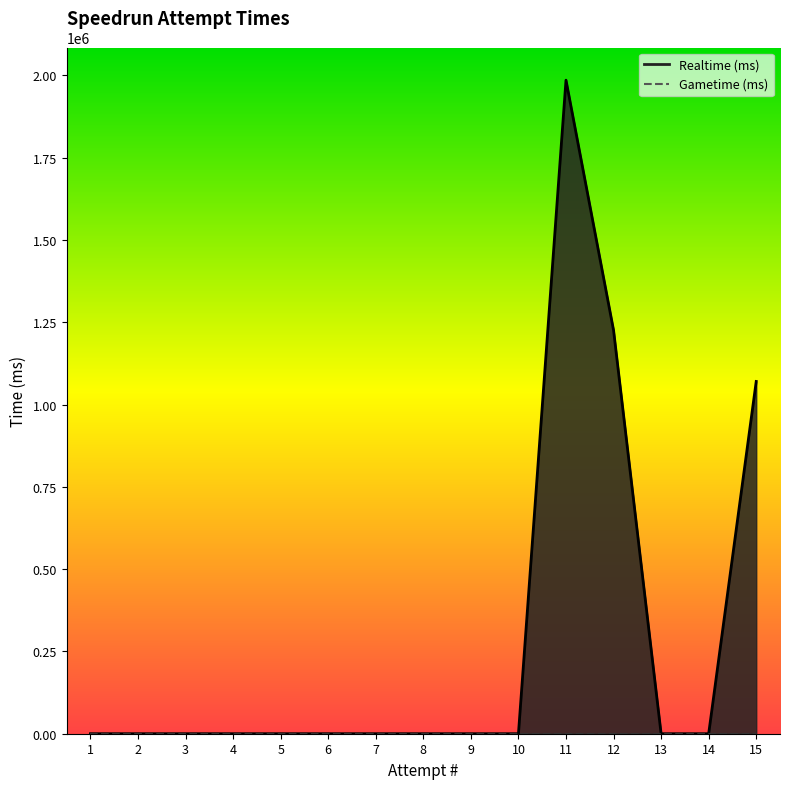

Between 4 and 7, which is larger?

4